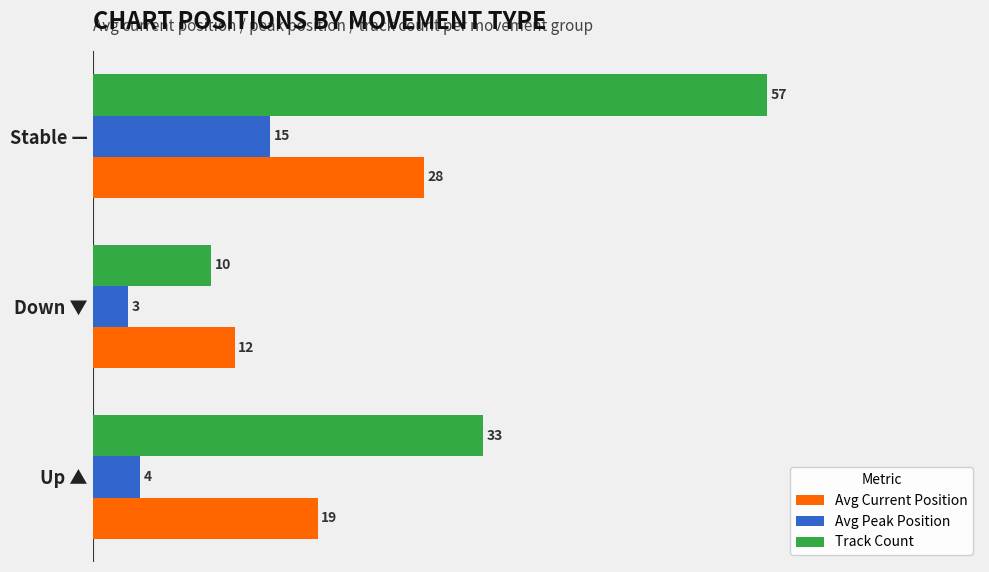

What is the difference between the highest and lowest values at Up ▲?

29